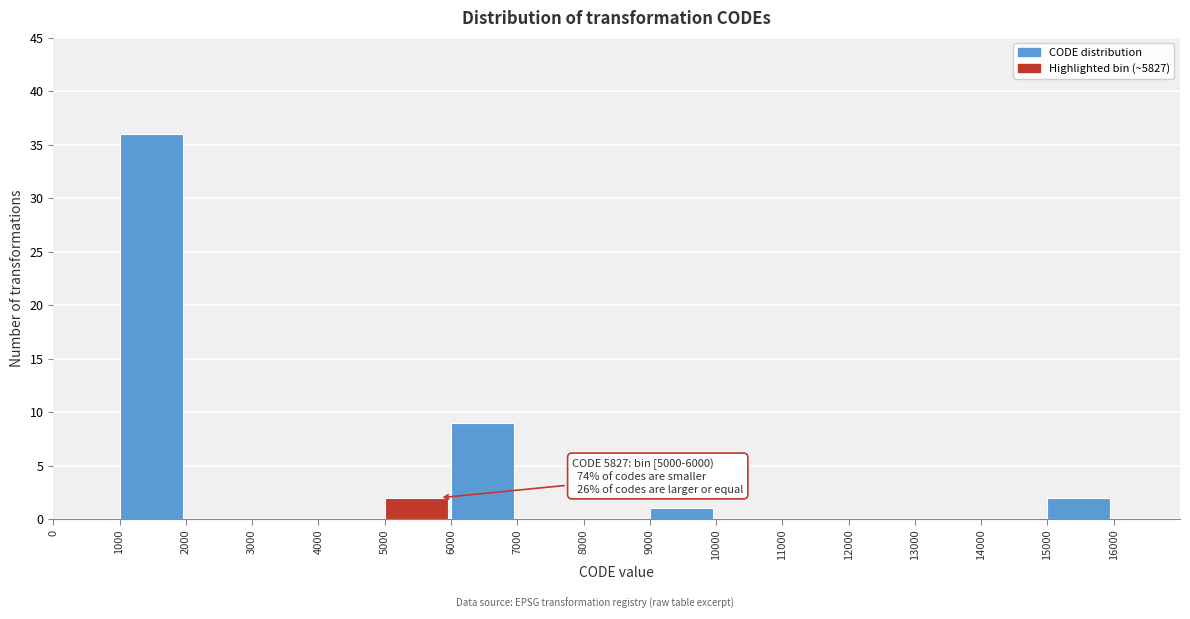

Over which range of the x-axis is the bar tallest?

1000 to 2000